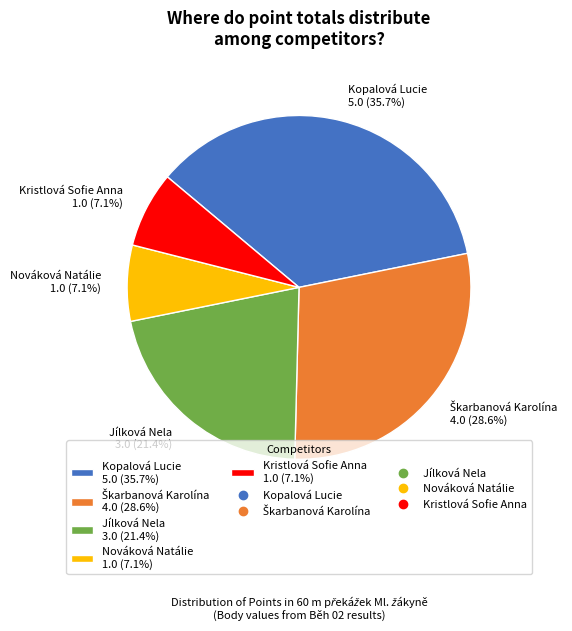

Is the sum of Kopalová Lucie 5.0 (35.7%) and Jílková Nela 3.0 (21.4%) greater than half?

Yes